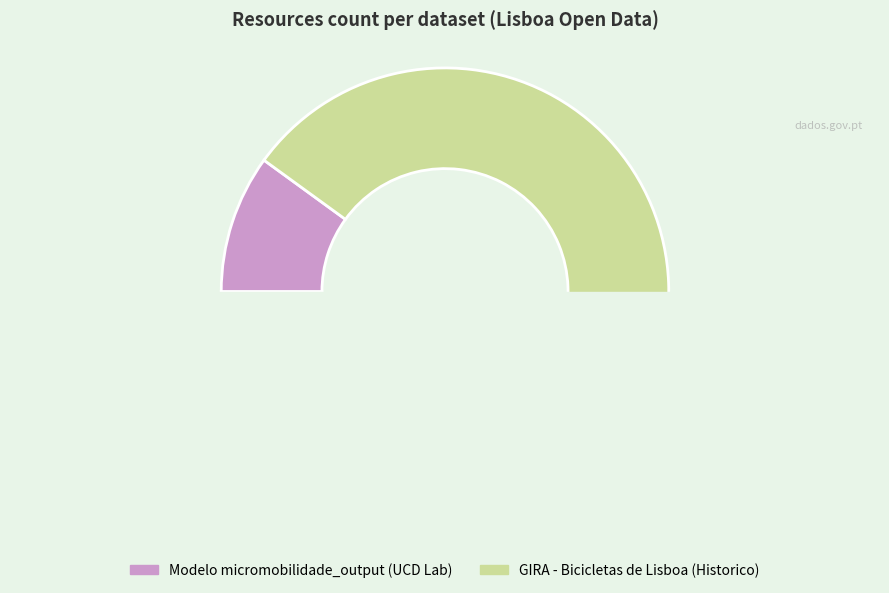

Is Modelo micromobilidade_output (UCD Lab) the majority of the pie?

No